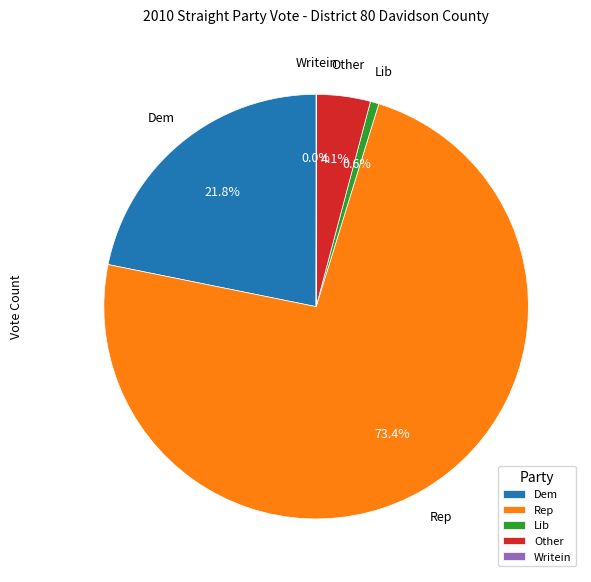

Approximately how many times larger is the value at Rep compared to Dem?

3.4